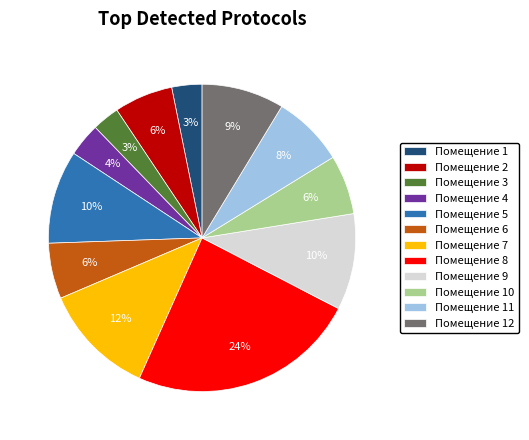

True or false: Помещение 6 accounts for 1% of the total.

False